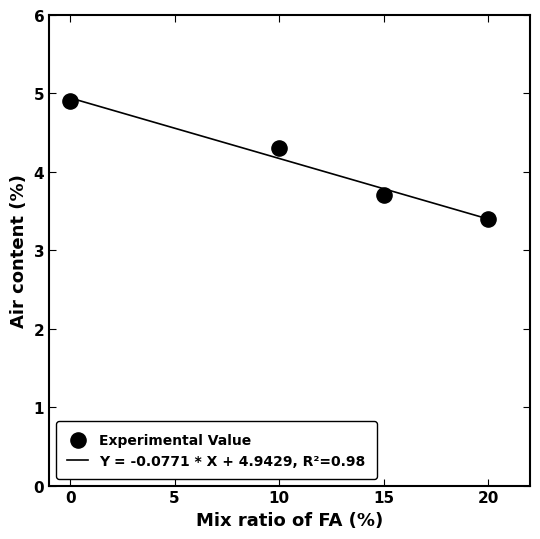

What is the average X value?

11.2